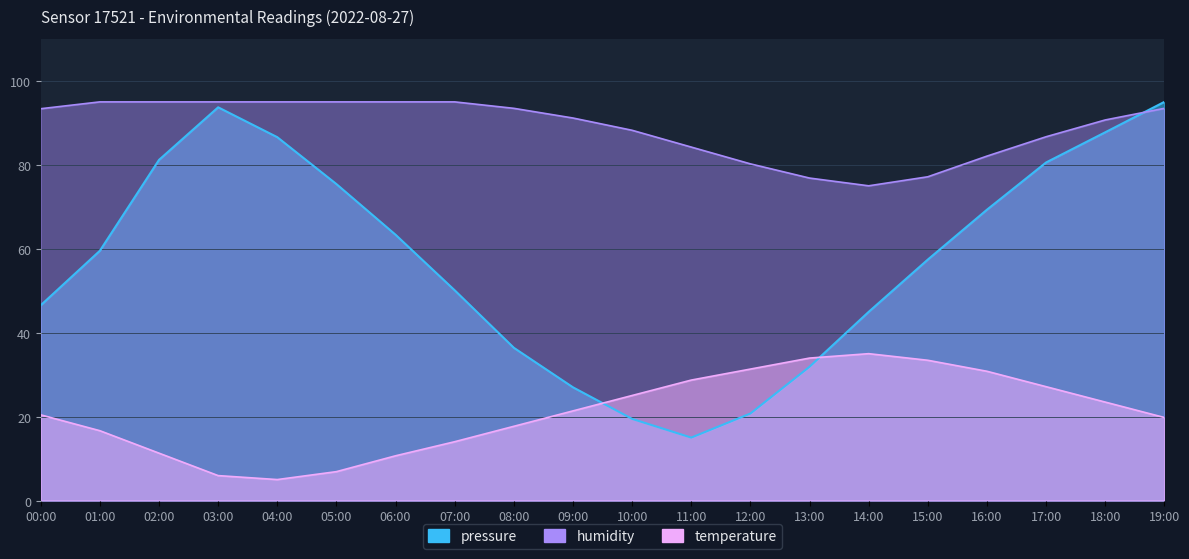

At which category does temperature reach its first local valley?

04:00